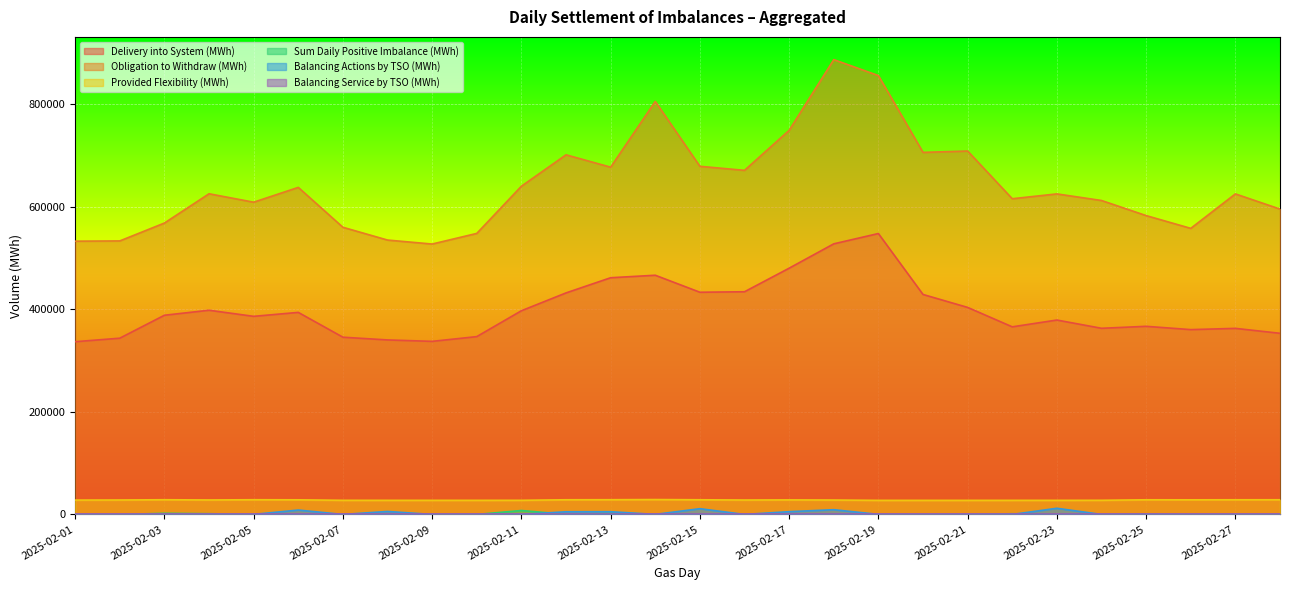

How many values in the Balancing Actions by TSO (MWh) series exceed 0?

13